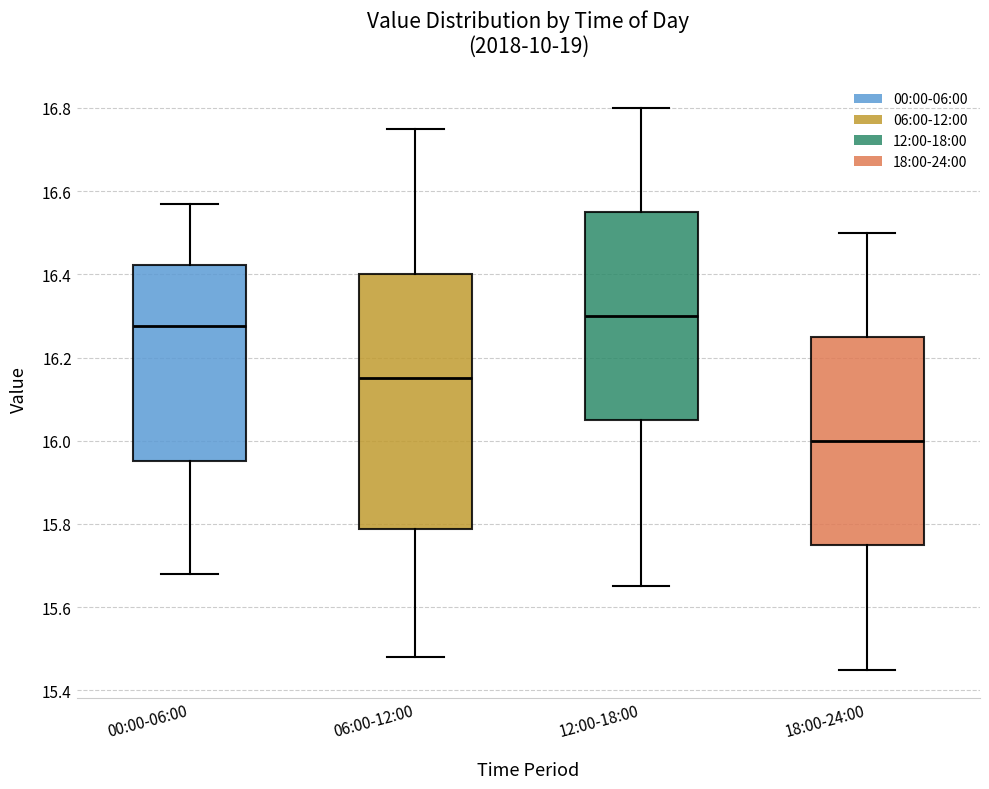

Reading left to right, read every box against the y-axis: the position of its median line, the range the box covers, and the ends of its whiskers. The values are not printed on the chart, so give them approximately, as read against the axis.

00:00-06:00: median 16.28, box 15.96 to 16.42, whiskers 15.68 to 16.58
06:00-12:00: median 16.16, box 15.78 to 16.40, whiskers 15.48 to 16.76
12:00-18:00: median 16.30, box 16.06 to 16.56, whiskers 15.66 to 16.80
18:00-24:00: median 16.00, box 15.76 to 16.26, whiskers 15.46 to 16.50